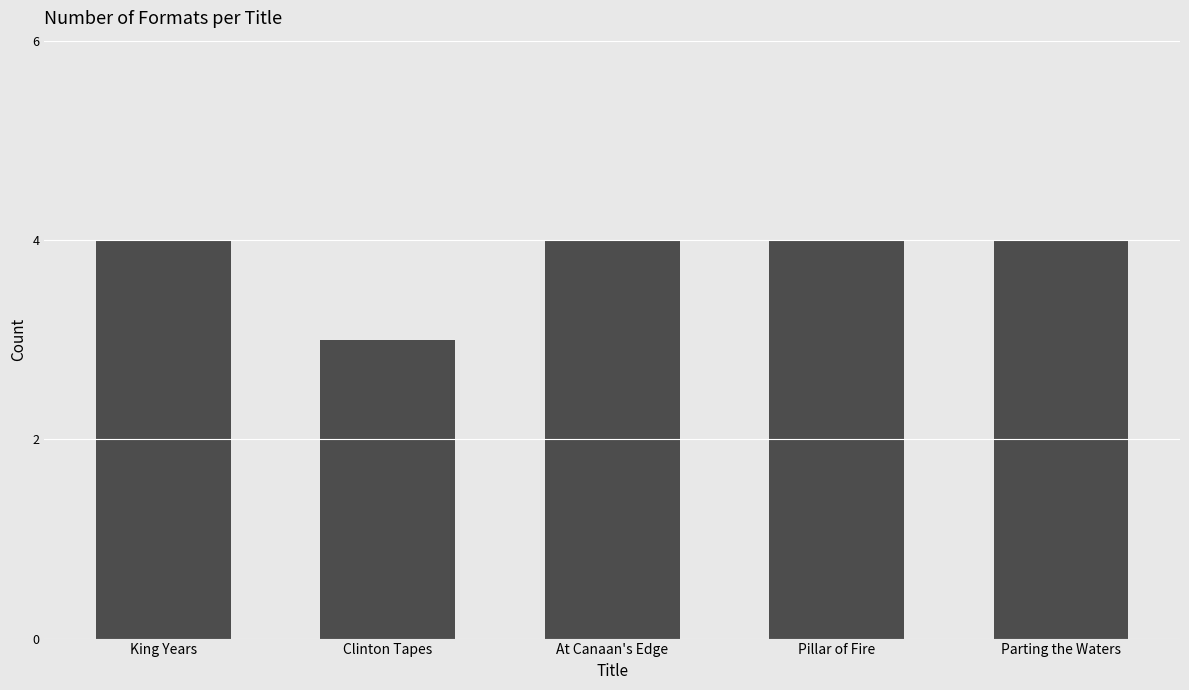

What is the difference between the maximum and minimum values?

1